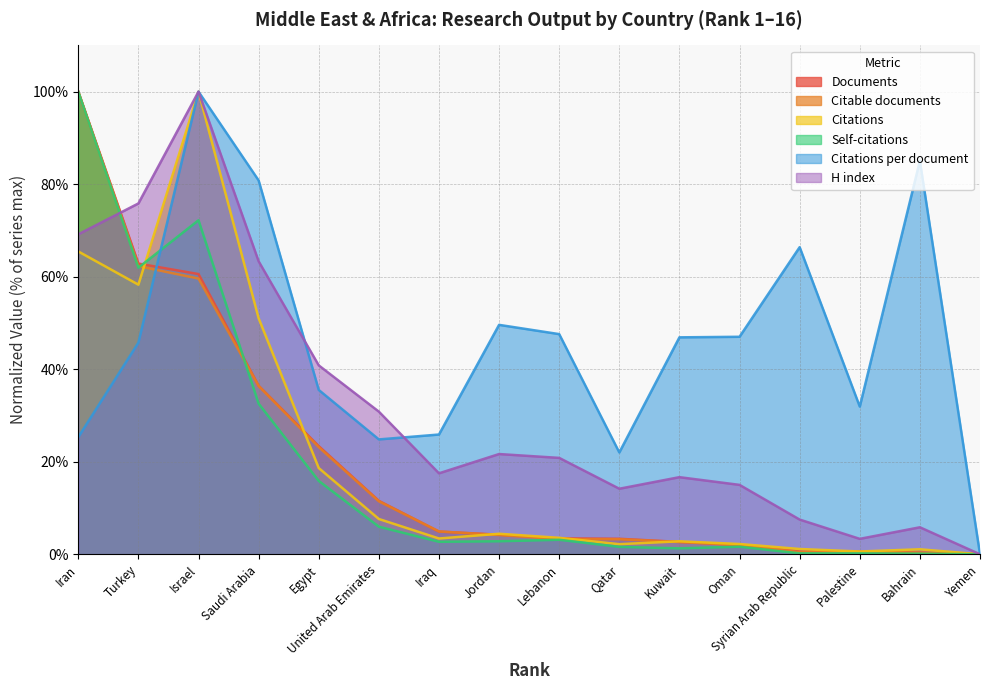

Reading left to right, extract all data points from this chart.

Documents: 100.0	62.8	60.6	36.4	23.4	11.5	4.9	4.2	3.4	3.3	2.7	2.0	0.6	0.5	0.4	0.0
Citable documents: 100.0	62.3	59.6	36.4	23.2	11.5	4.9	4.2	3.3	3.2	2.6	2.0	0.4	0.5	0.3	0.0
Citations: 65.5	58.3	100.0	51.0	18.6	7.6	3.4	4.4	3.6	2.2	2.8	2.2	1.1	0.6	1.1	0.0
Self-citations: 100.0	62.0	72.2	32.6	15.9	6.0	2.7	2.8	3.1	1.6	1.3	1.6	0.2	0.2	0.1	0.0
Citations per document: 25.3	45.7	100.0	80.8	35.5	24.8	25.9	49.6	47.6	22.0	46.9	47.0	66.4	31.9	85.1	0.0
H index: 69.2	75.8	100.0	63.3	40.8	30.8	17.5	21.7	20.8	14.2	16.7	15.0	7.5	3.3	5.8	0.0